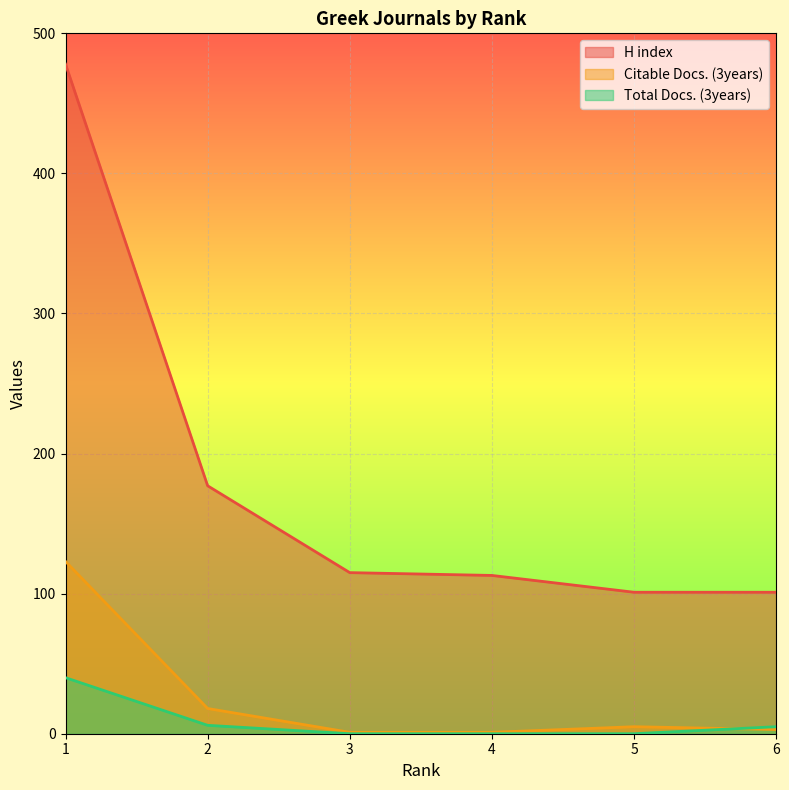

At which label does H index reach its minimum?

6